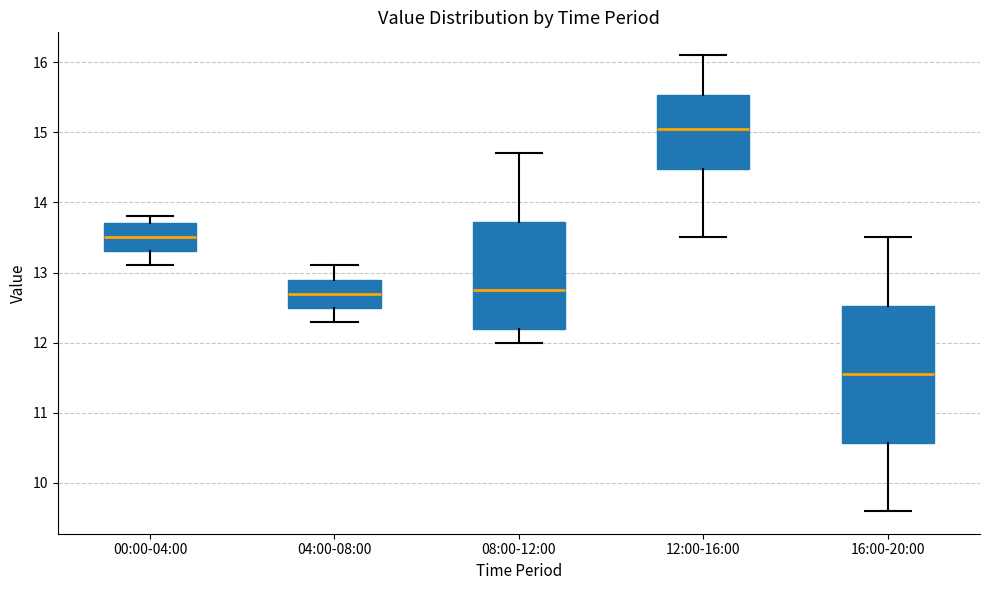

Where is the lower edge of the box for 00:00-04:00 on the y-axis? The values are not printed on the chart, so give them approximately, as read against the axis.

13.3